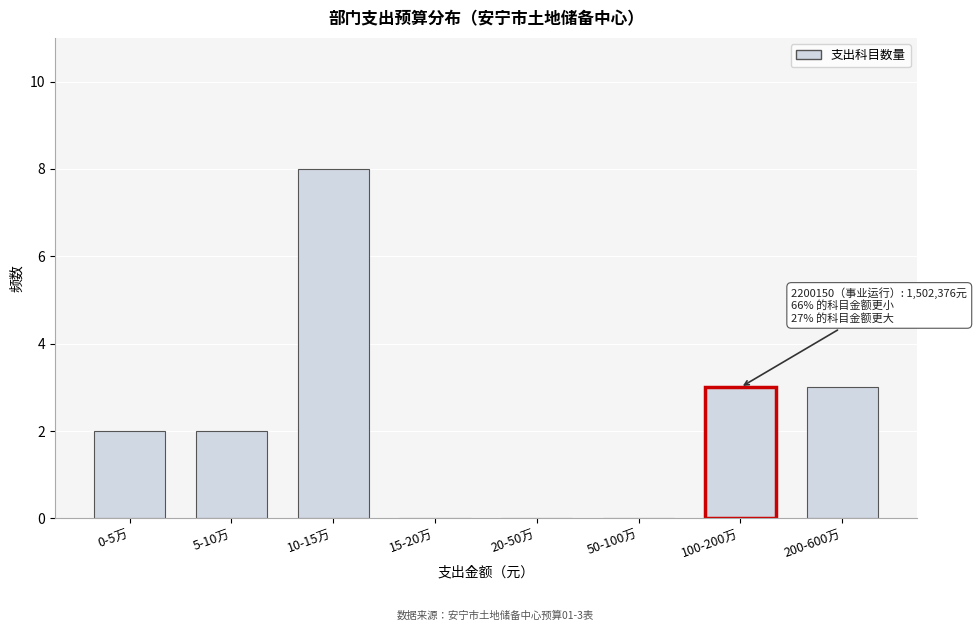

Reading left to right, what are all the values shown in this chart?

0-5万=2	5-10万=2	10-15万=8	15-20万=0	20-50万=0	50-100万=0	100-200万=3	200-600万=3